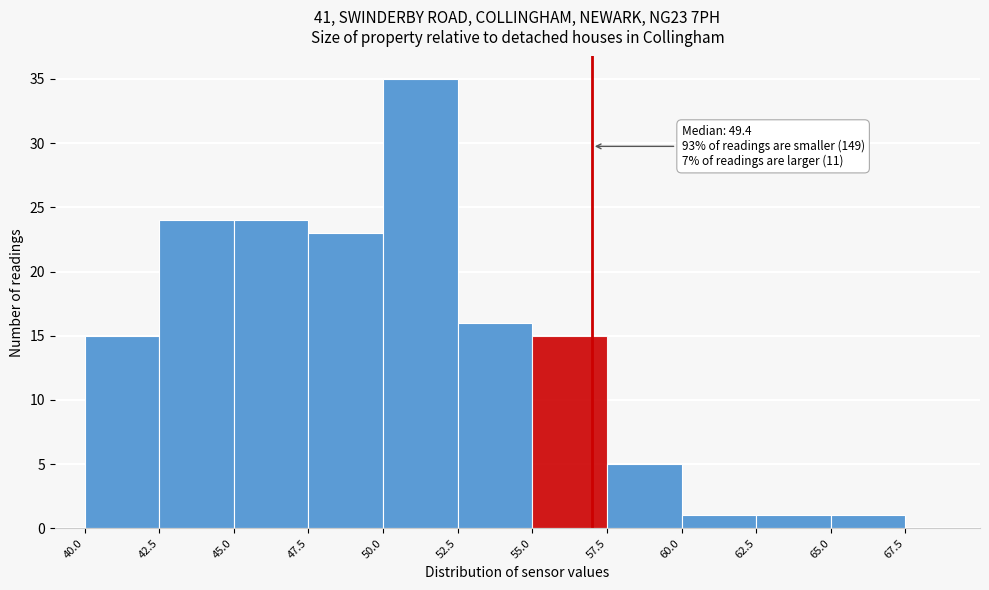

Which range on the x-axis has the tallest bar?

50.0 to 52.5